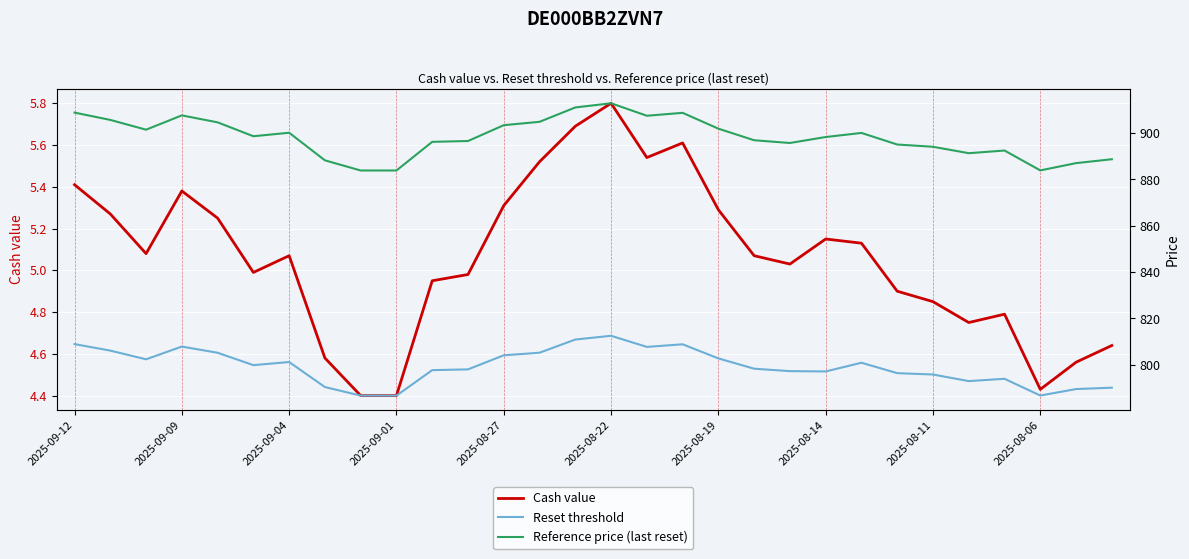

The Cash value series shows 5.4 at 2025-09-12. True or false?

True